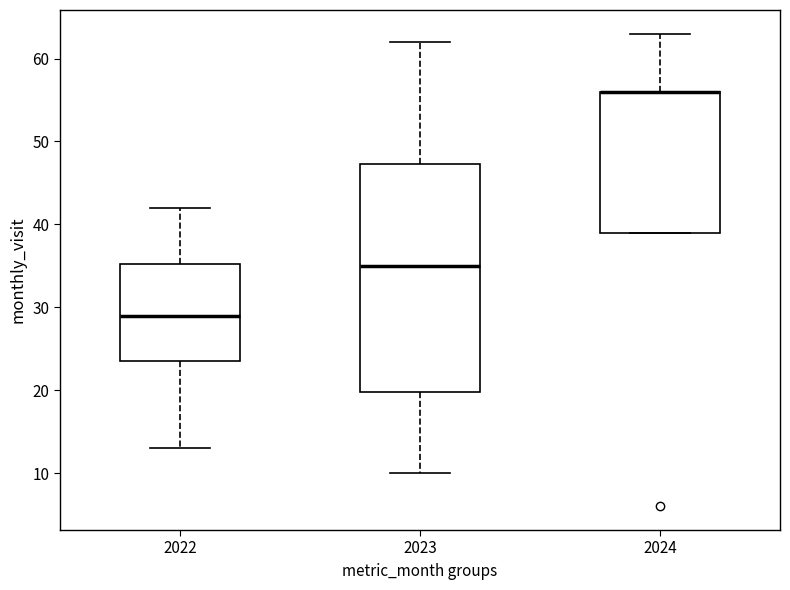

Which box is the tallest, from its lower edge to its upper edge?

2023